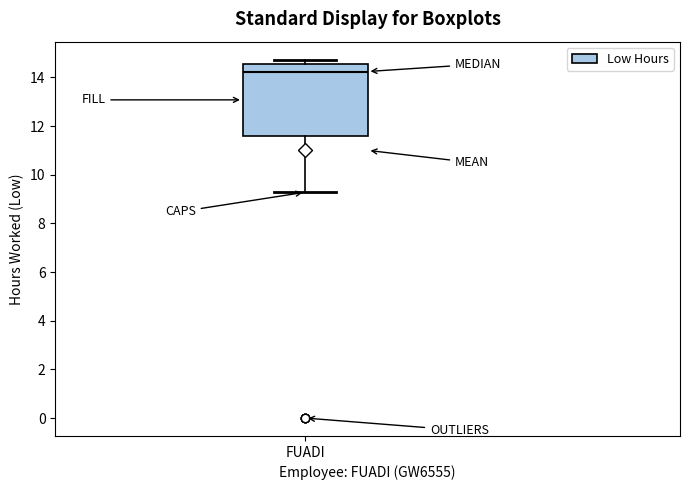

Transcribe this box plot: give where the median line is, the range the box spans, and where the two whiskers end, as read against the y-axis. The values are not printed on the chart, so give them approximately, as read against the axis.

median 14.2, box 11.6 to 14.6, whiskers 9.2 to 14.8